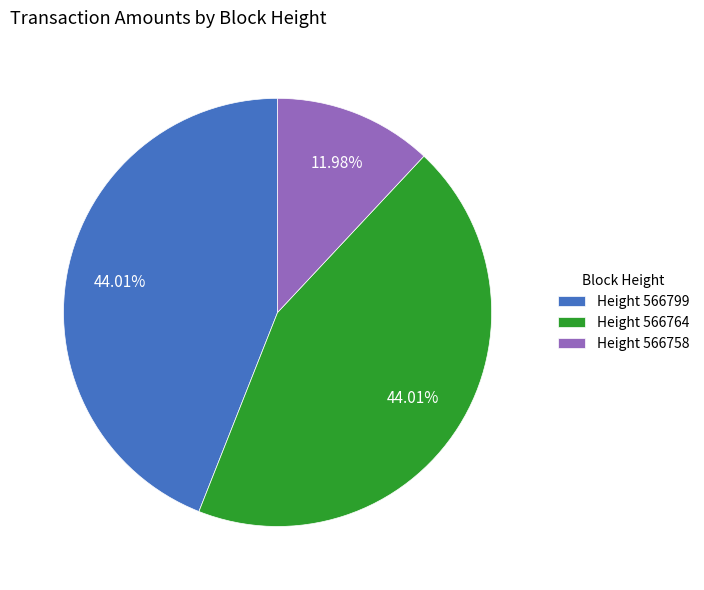

Is there any slice that represents more than half of the pie?

No